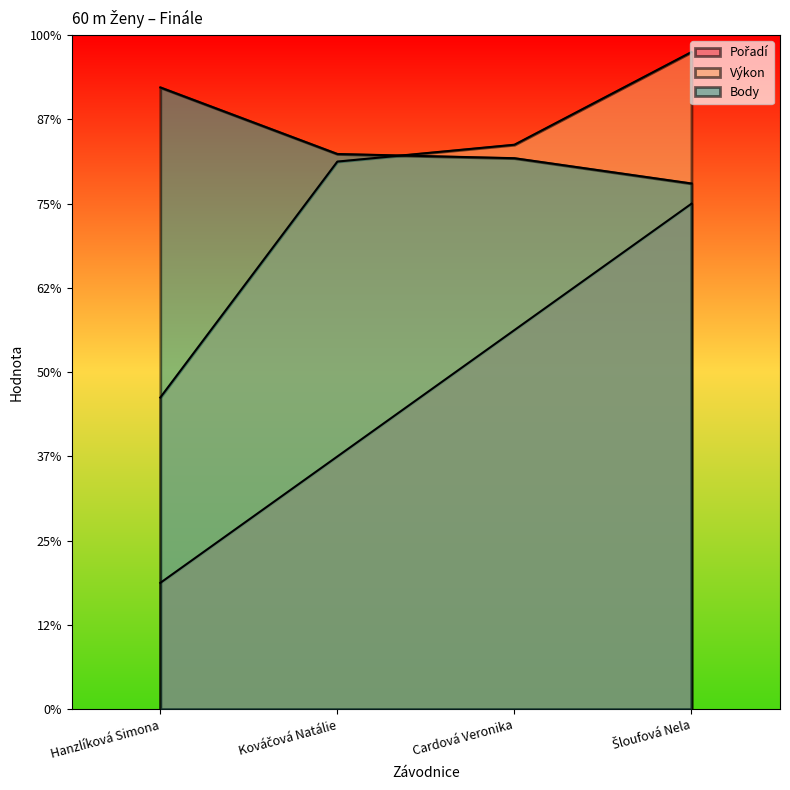

Reading left to right, extract all data points from this chart.

Pořadí: 150.0	300.0	450.0	600.0
Výkon: 370.0	650.0	670.0	780.0
Body: 738.0	659.0	654.0	624.0